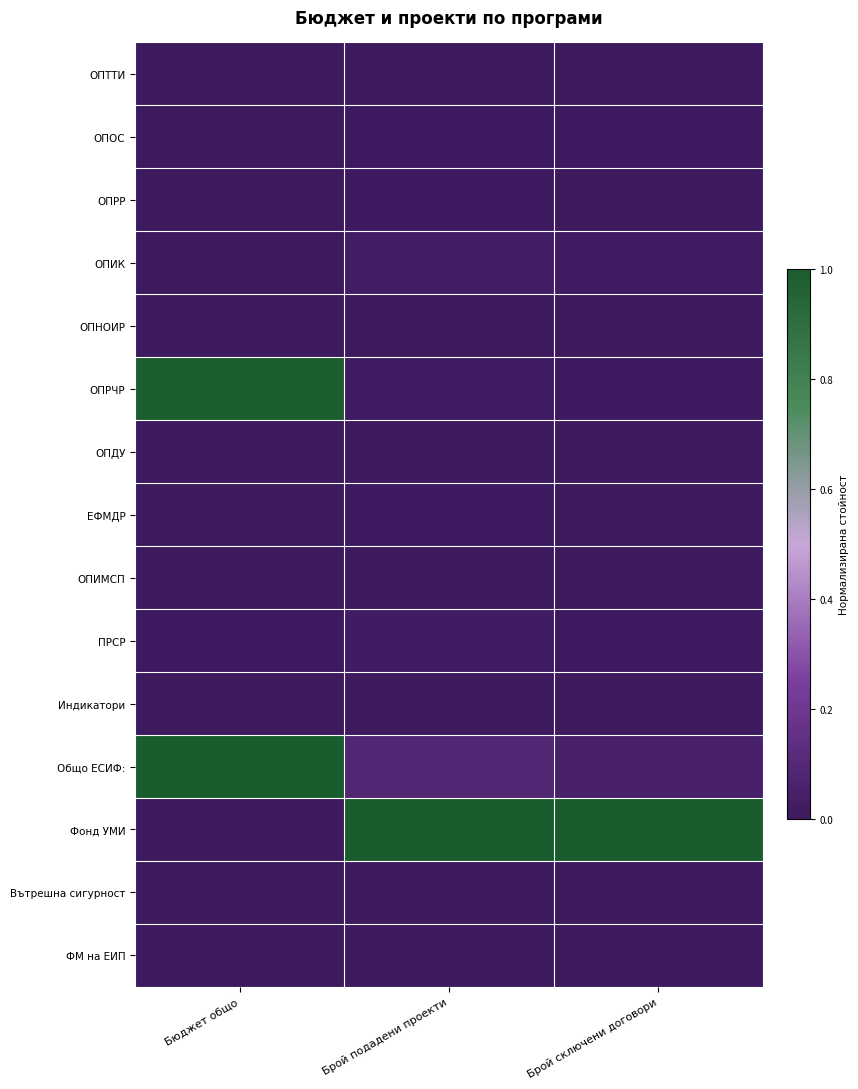

Which has a higher value, Брой сключени договори or Бюджет общо?

Брой сключени договори